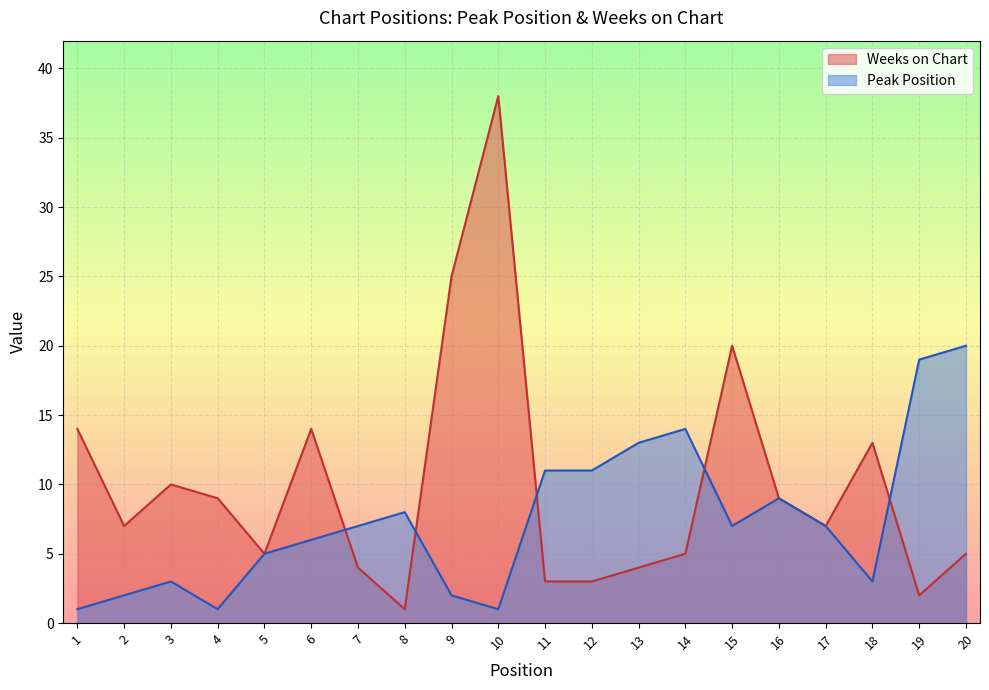

Which series has the largest range (max minus min)?

Weeks on Chart